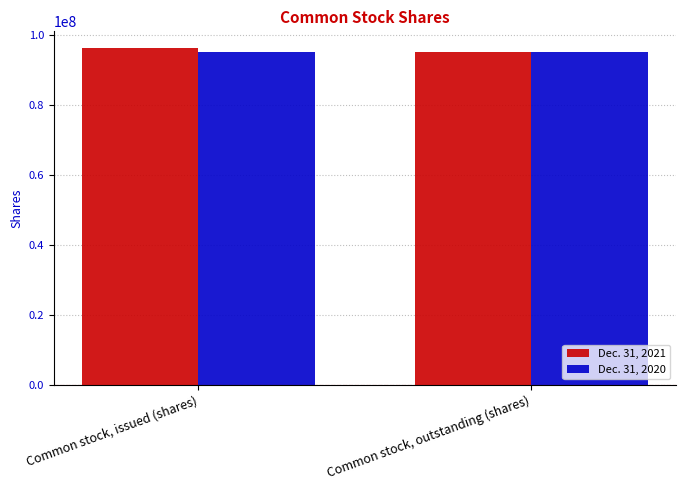

What is the sum of all Dec. 31, 2021 values?

191512470